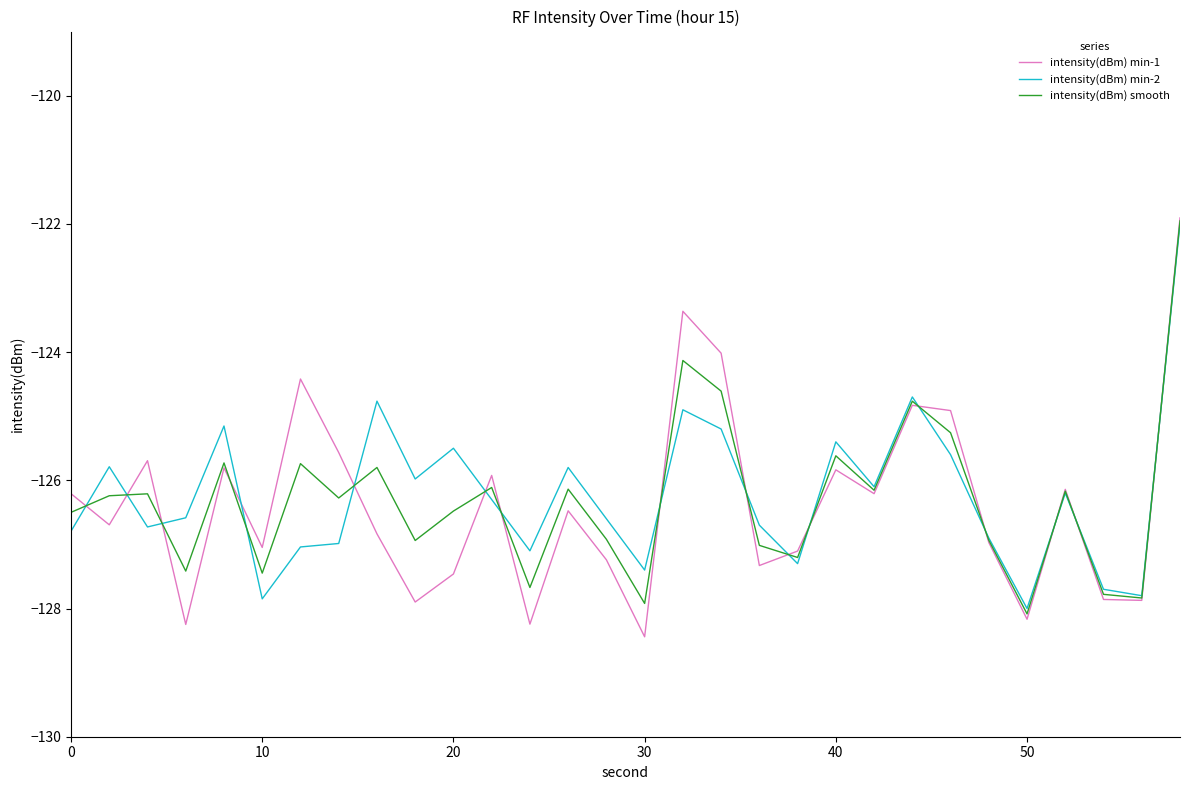

What is the minimum value shown in the chart?

-128.4